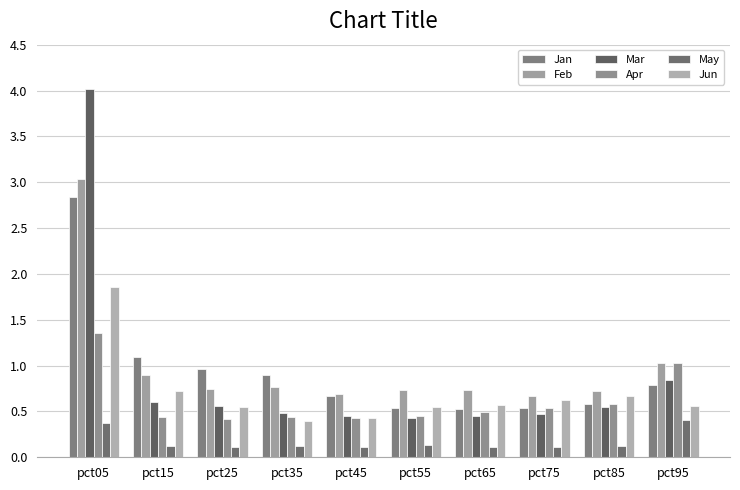

Count the number of data series in this chart.

6